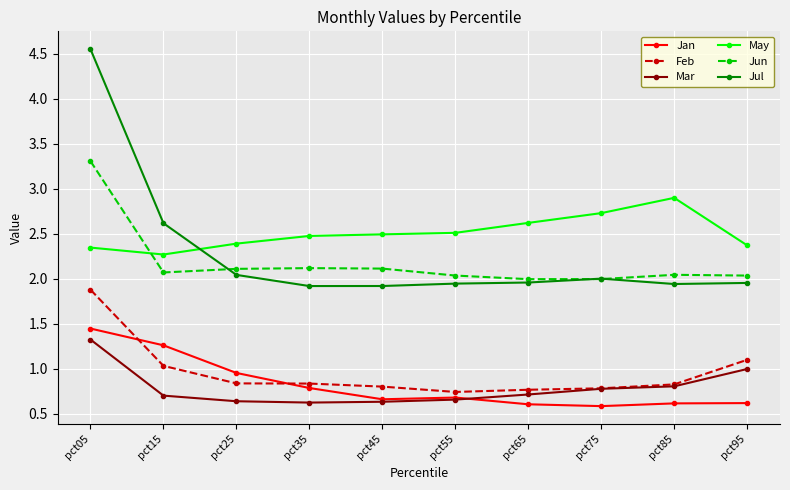

How many lines are shown in the chart?

6